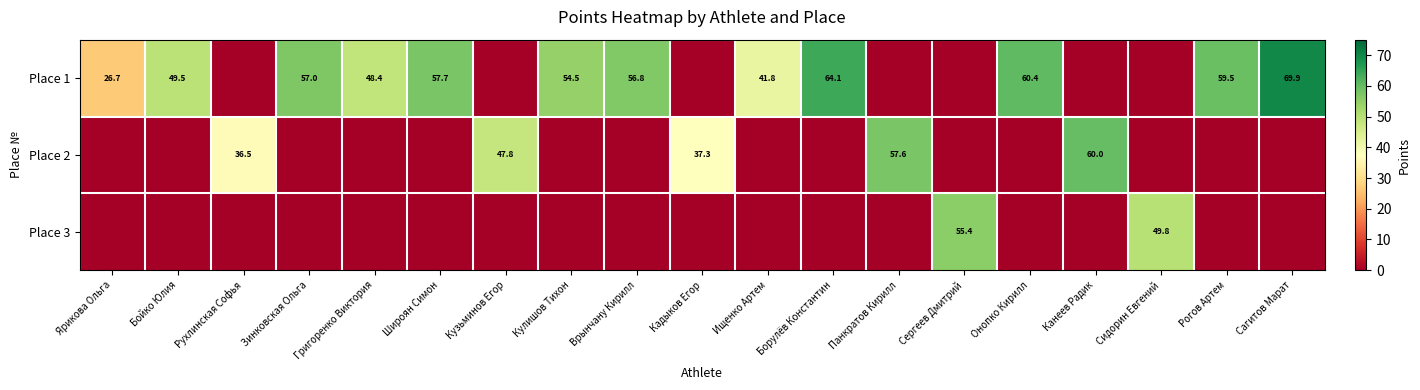

What is the difference between the Place 1 values at Борулёв Константин and Зинковская Ольга?

7.1